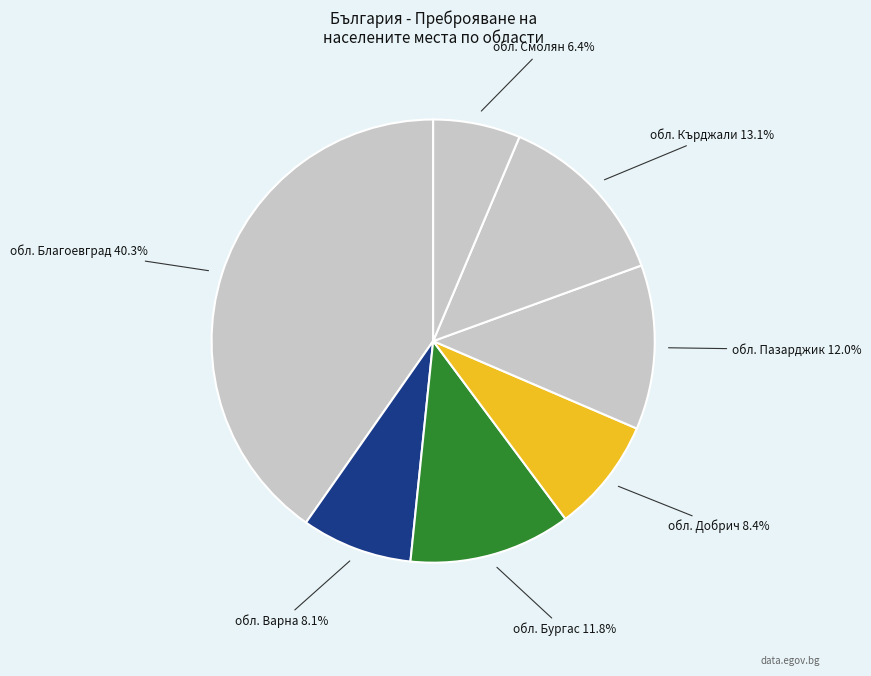

Count the number of slices in the pie.

7